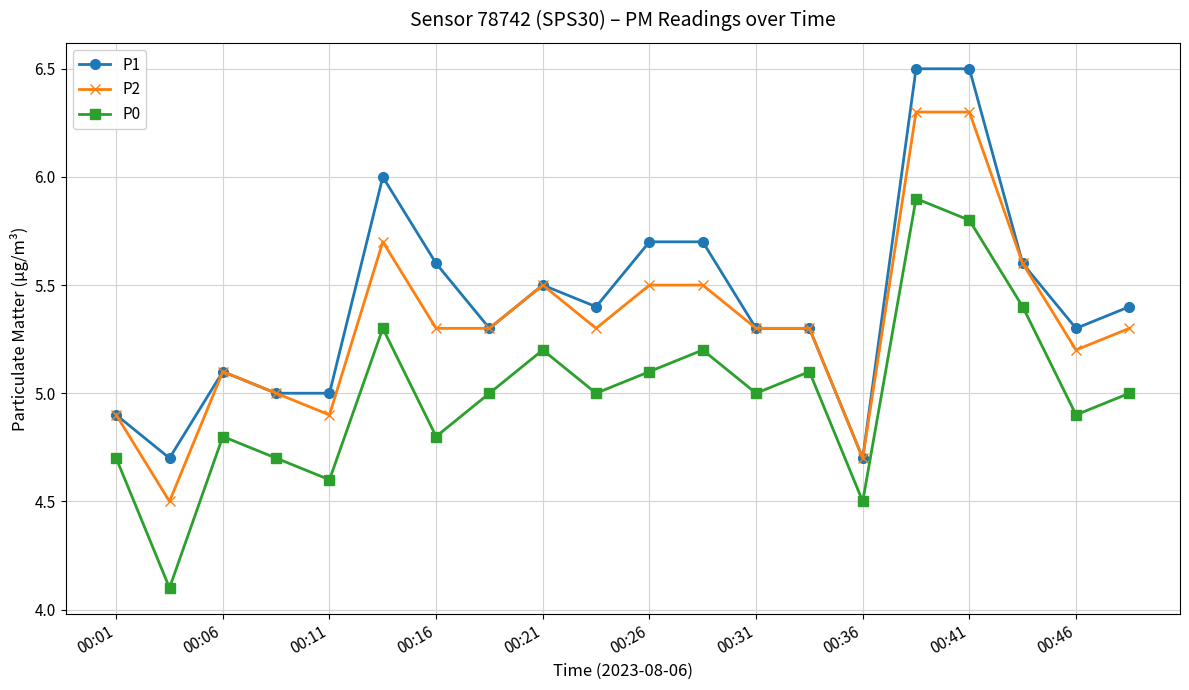

Rank the series by their maximum value, from highest to lowest.

P1, P2, P0